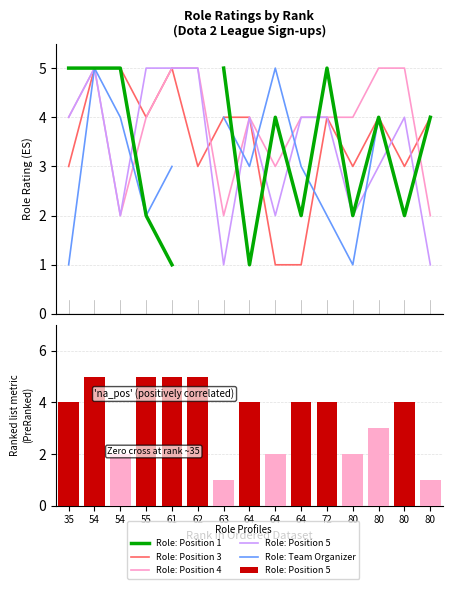

What is the smallest value displayed?

1.0